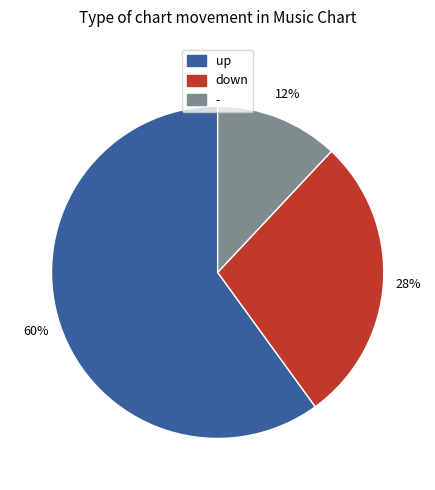

To the nearest percent, what portion does up represent?

60%